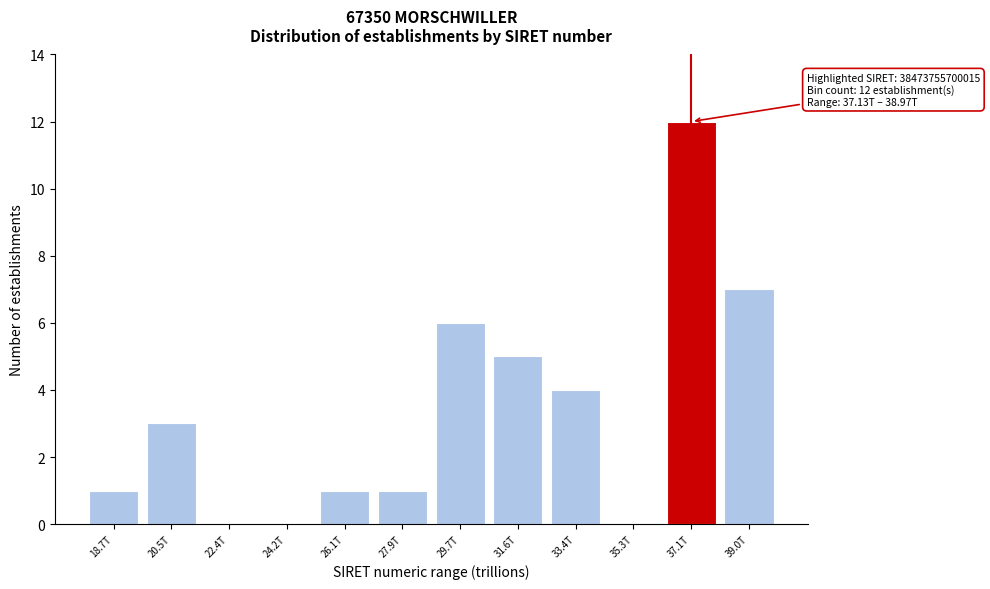

Reading left to right, list all the values displayed in this chart.

18.7T=1	20.5T=3	22.4T=0	24.2T=0	26.1T=1	27.9T=1	29.7T=6	31.6T=5	33.4T=4	35.3T=0	37.1T=12	39.0T=7